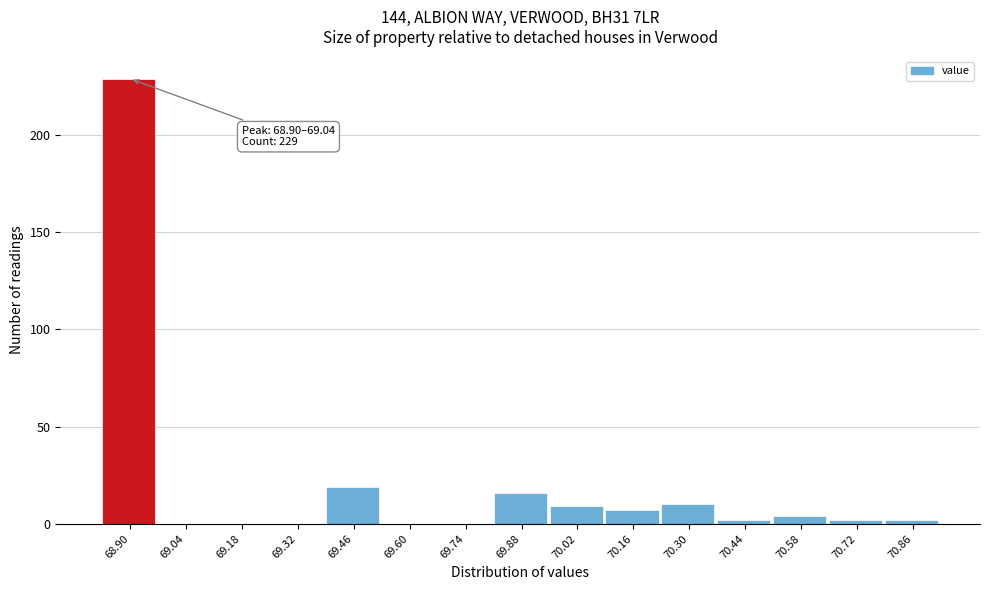

Reading left to right, extract all data points from this chart.

68.90=229	69.04=0	69.18=0	69.32=0	69.46=19	69.60=0	69.74=0	69.88=16	70.02=9	70.16=7	70.30=10	70.44=2	70.58=4	70.72=2	70.86=2